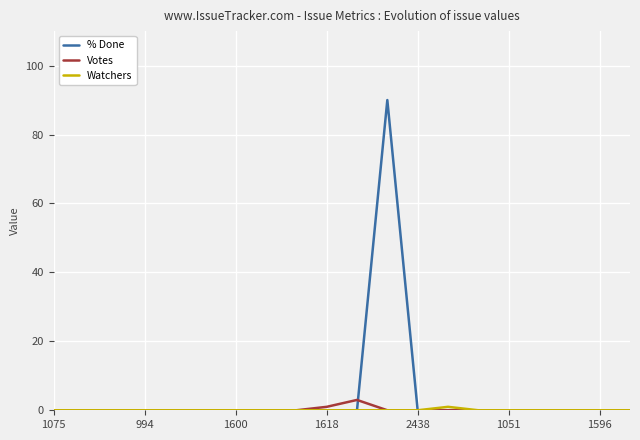

At how many categories does at least one series exceed 4?

1